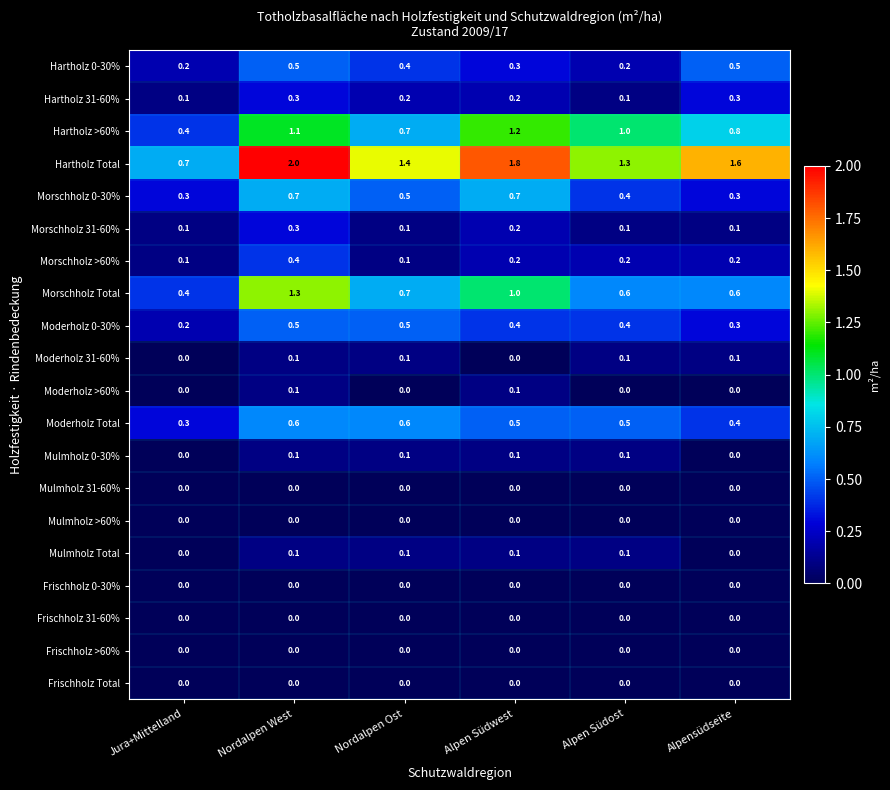

How many distinct data groups are displayed?

20